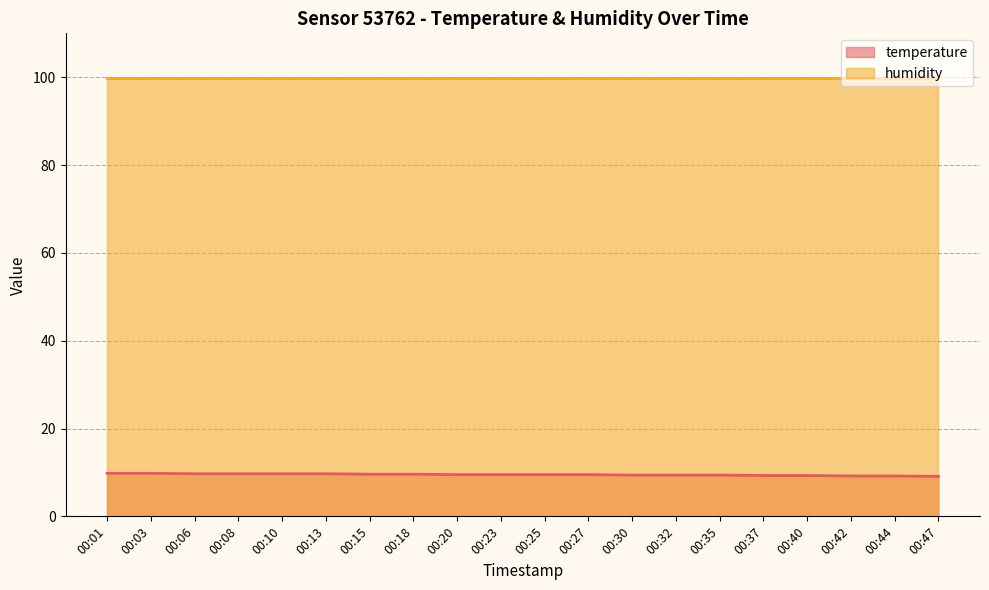

At which label is the value closest to 9?

00:47